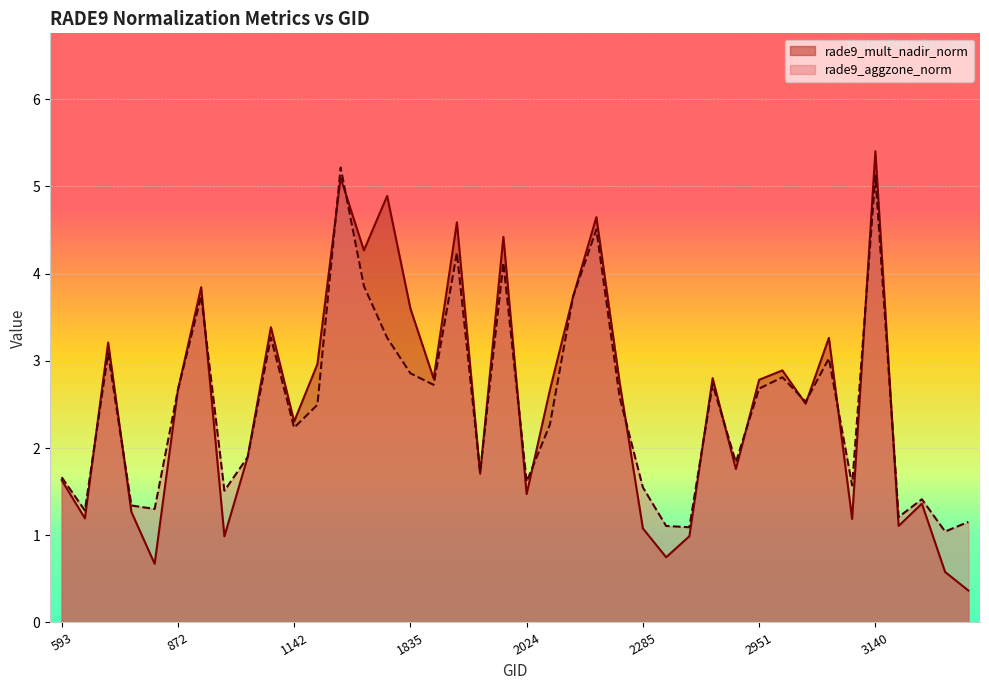

Reading left to right, extract all data points from this chart.

rade9_mult_nadir_norm: 1.6	1.2	3.2	1.3	0.7	2.7	3.8	1.0	1.9	3.4	2.3	3.0	5.1	4.3	4.9	3.6	2.8	4.6	1.7	4.4	1.5	2.7	3.7	4.6	2.8	1.1	0.7	1.0	2.8	1.8	2.8	2.9	2.5	3.3	1.2	5.4	1.1	1.4	0.6	0.4
rade9_aggzone_norm: 1.7	1.3	3.1	1.3	1.3	2.7	3.7	1.5	1.9	3.3	2.2	2.5	5.2	3.9	3.3	2.9	2.7	4.2	1.7	4.1	1.6	2.3	3.7	4.5	2.6	1.5	1.1	1.1	2.7	1.8	2.7	2.8	2.5	3.0	1.6	5.1	1.2	1.4	1.0	1.2